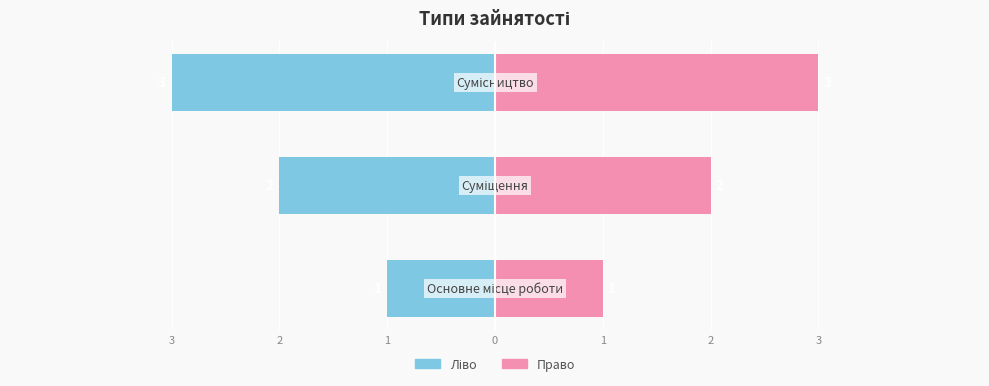

Is it true that Ідентифікатор (справа) equals 1 at 3?

False